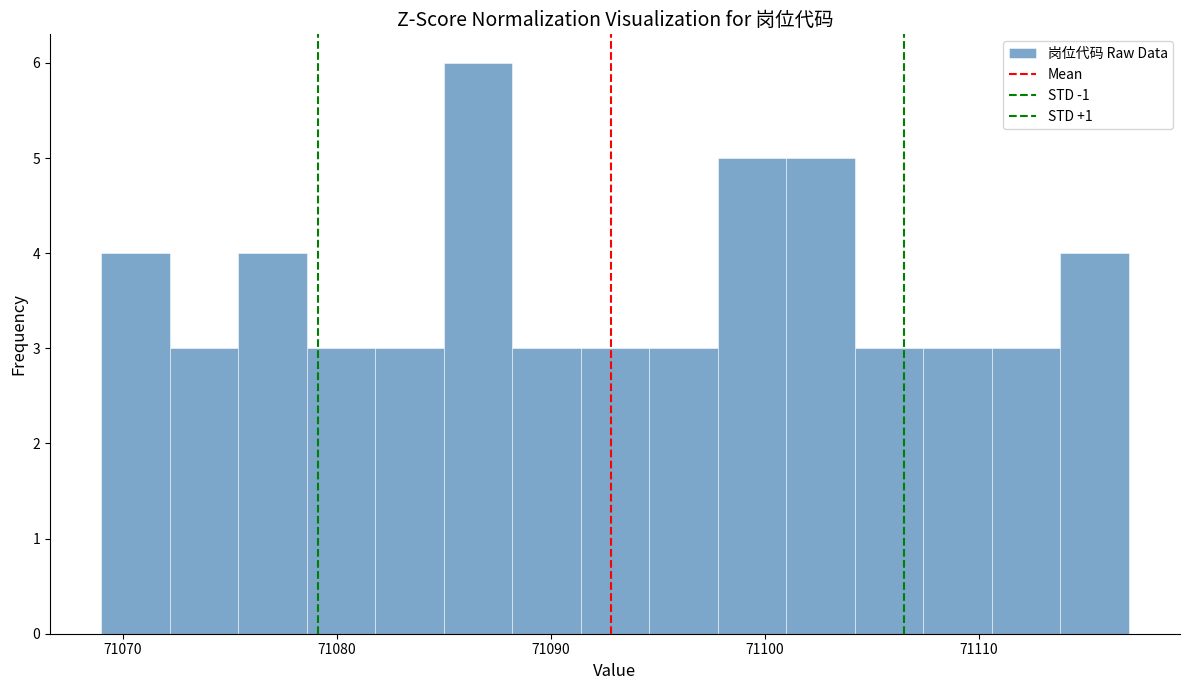

Read against the x-axis, roughly where is the centre of the tallest bar?

71087